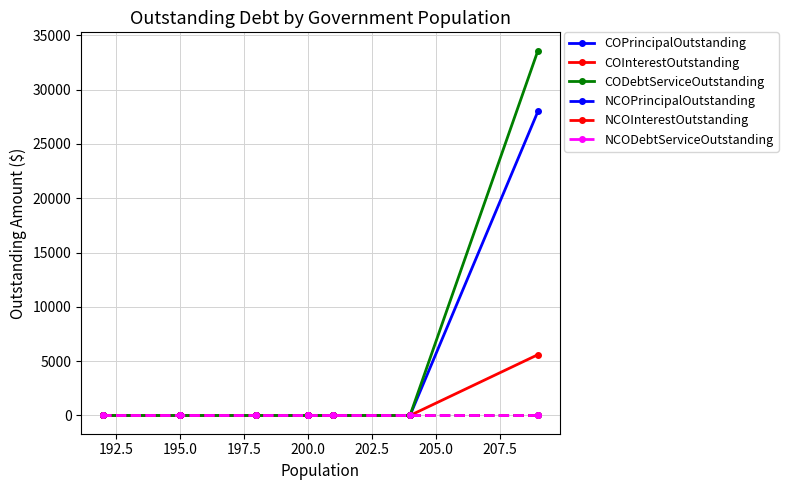

Does the chart display data point markers on the line(s)?

Yes